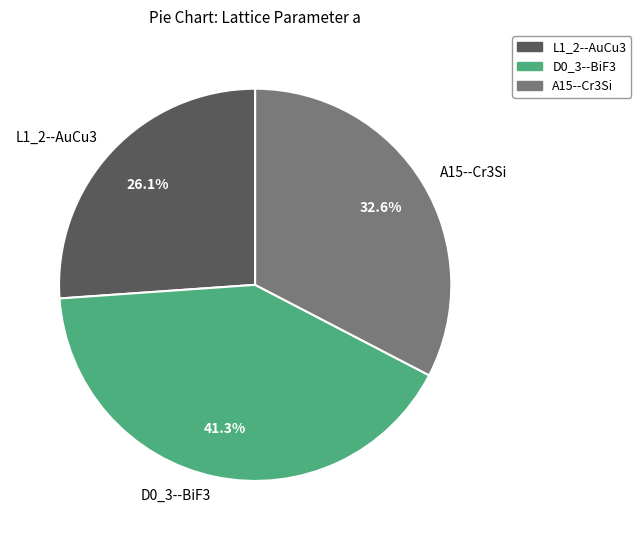

To the nearest percent, what portion does L1_2--AuCu3 represent?

26%